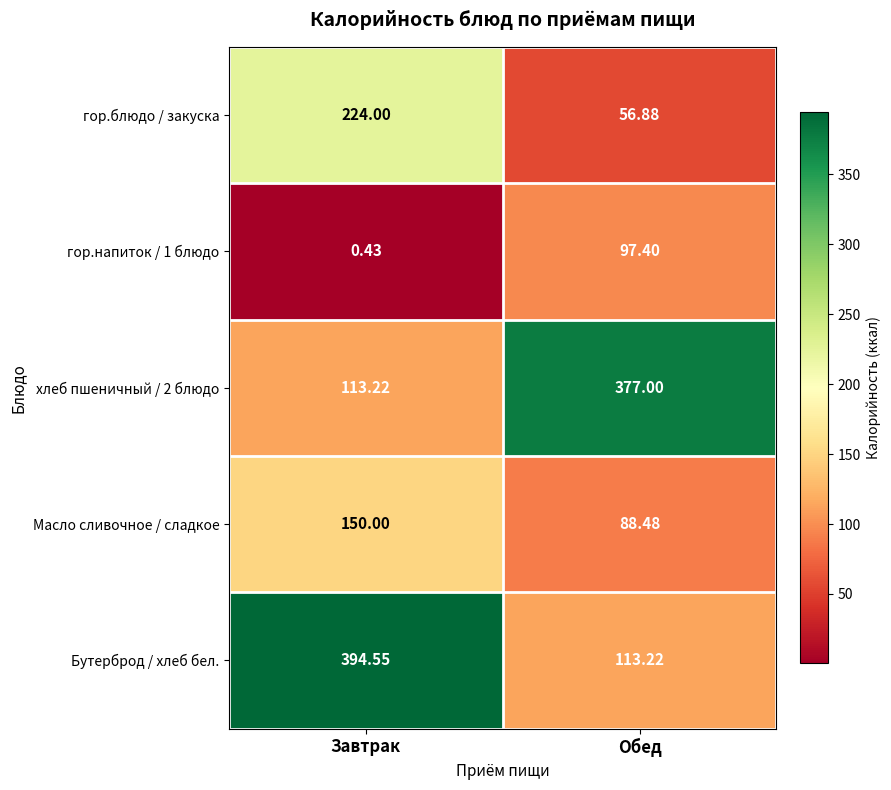

At which category is the sum across all series the highest?

Завтрак